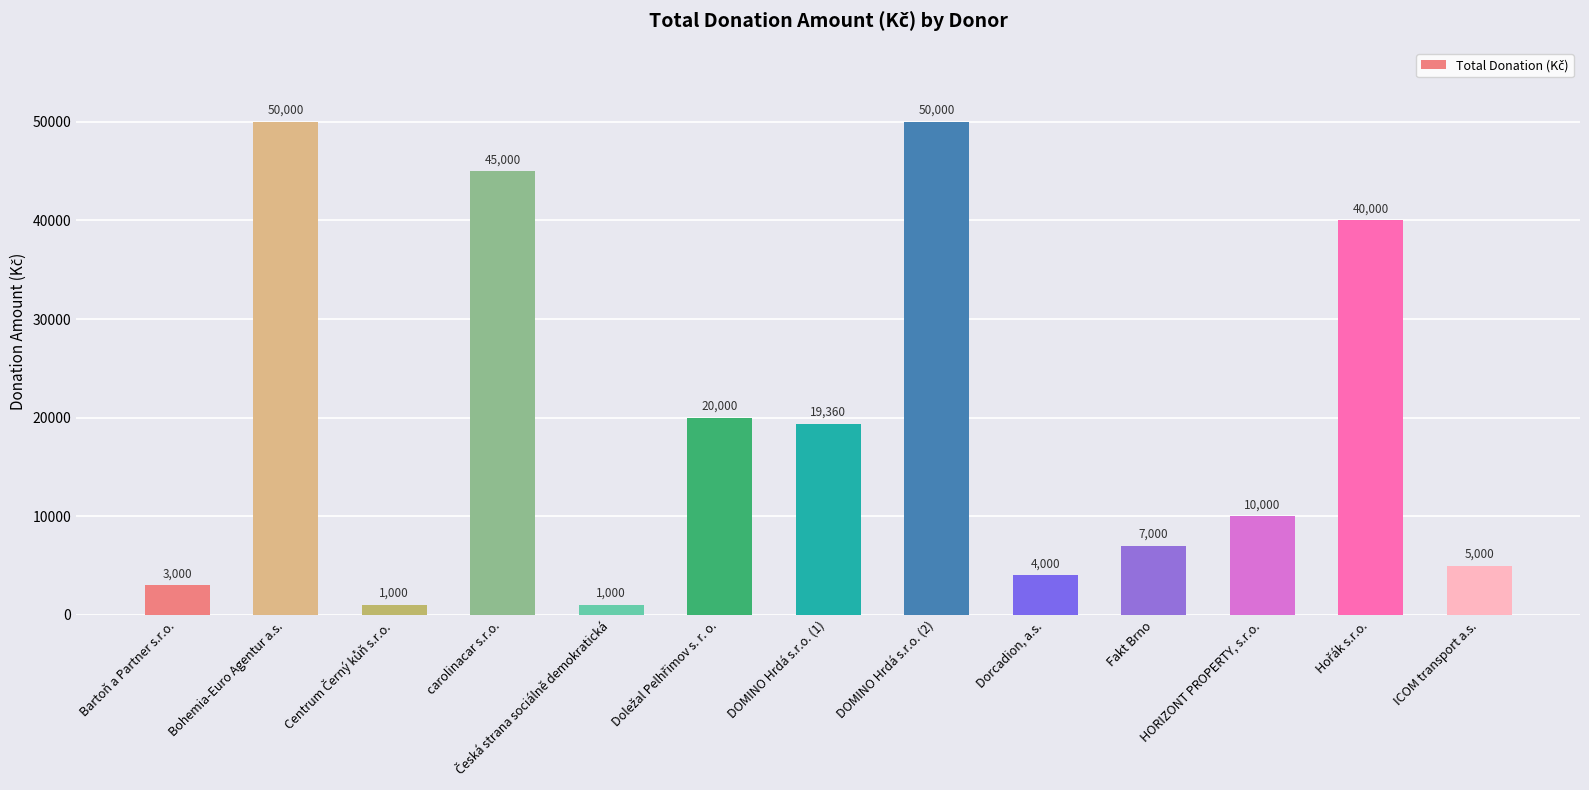

Reading left to right, list all the values displayed in this chart.

3000	50000	1000	45000	1000	20000	19360	50000	4000	7000	10000	40000	5000